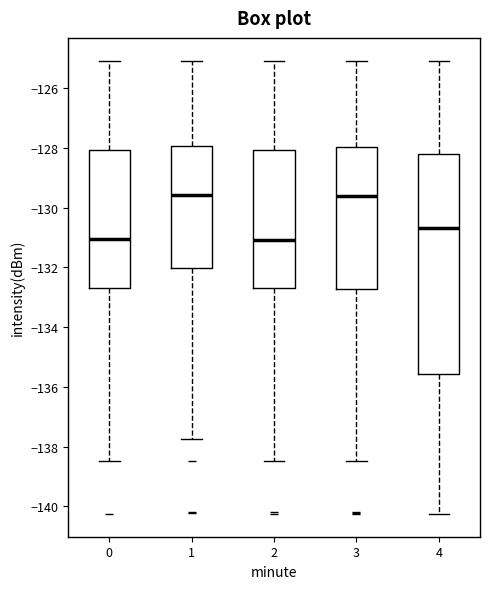

Reading left to right, read every box against the y-axis: the position of its median line, the range the box covers, and the ends of its whiskers. The values are not printed on the chart, so give them approximately, as read against the axis.

0: median -131.0, box -132.6 to -128.0, whiskers -138.4 to -125.0
1: median -129.6, box -132.0 to -128.0, whiskers -137.8 to -125.0
2: median -131.0, box -132.6 to -128.0, whiskers -138.4 to -125.0
3: median -129.6, box -132.8 to -128.0, whiskers -138.4 to -125.0
4: median -130.6, box -135.6 to -128.2, whiskers -140.2 to -125.0